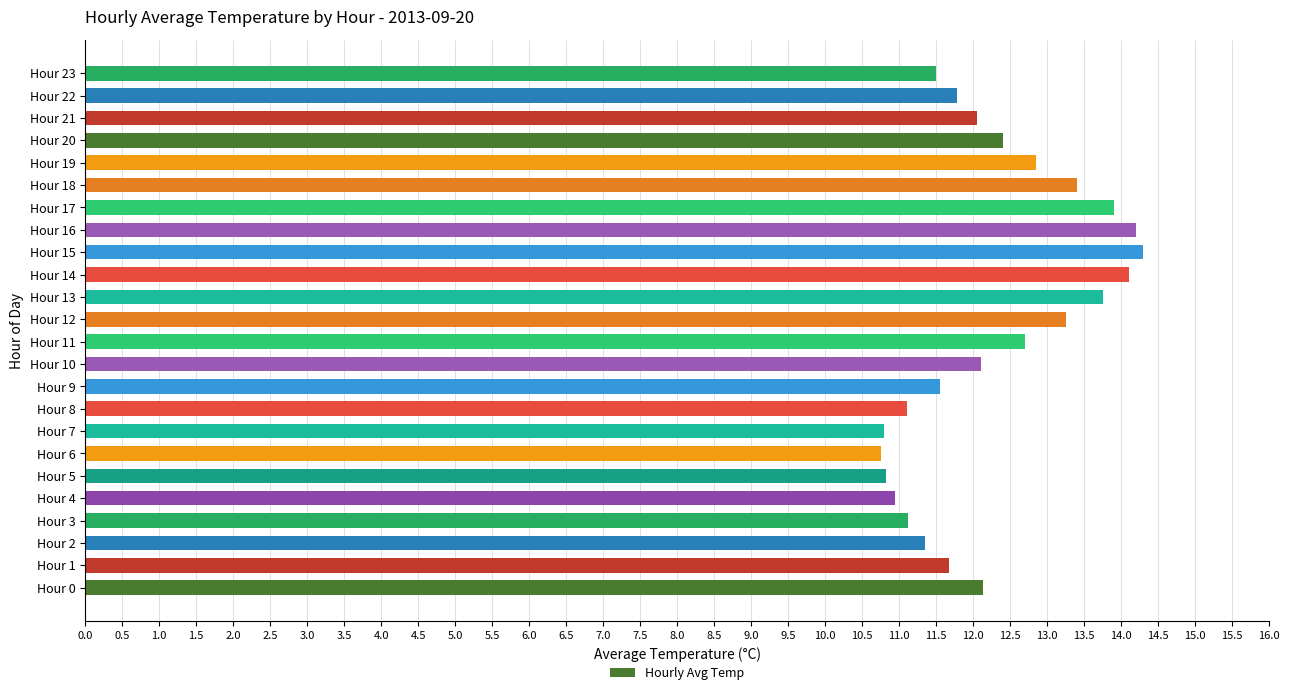

True or false: the data shows 13.4 at Hour 18.

True